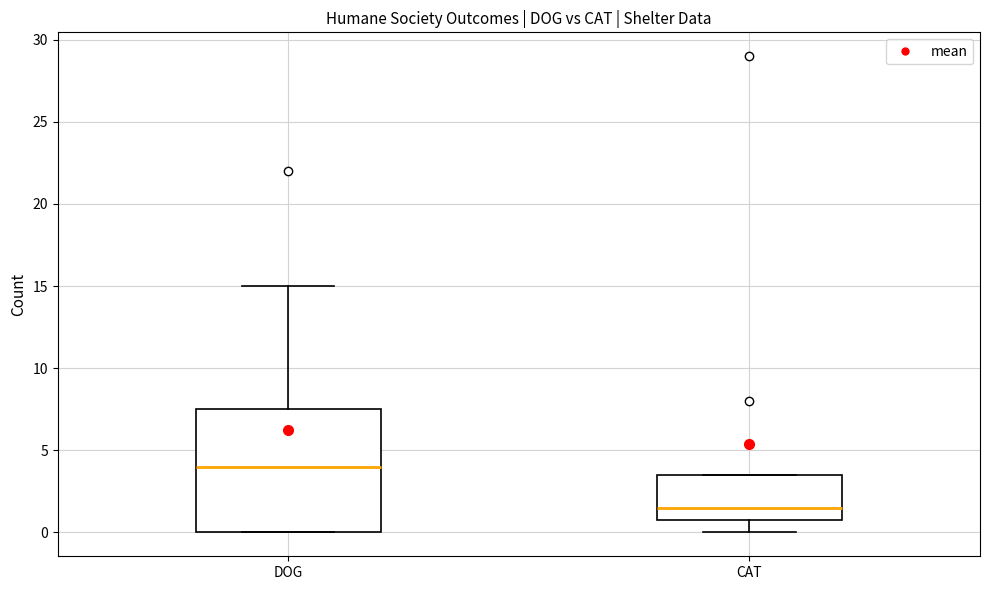

Reading left to right, read every box against the y-axis: the position of its median line, the range the box covers, and the ends of its whiskers. The values are not printed on the chart, so give them approximately, as read against the axis.

DOG: median 4.0, box 0.0 to 7.5, whiskers 0.0 to 15.0
CAT: median 1.5, box 1.0 to 3.5, whiskers 0.0 to 3.5